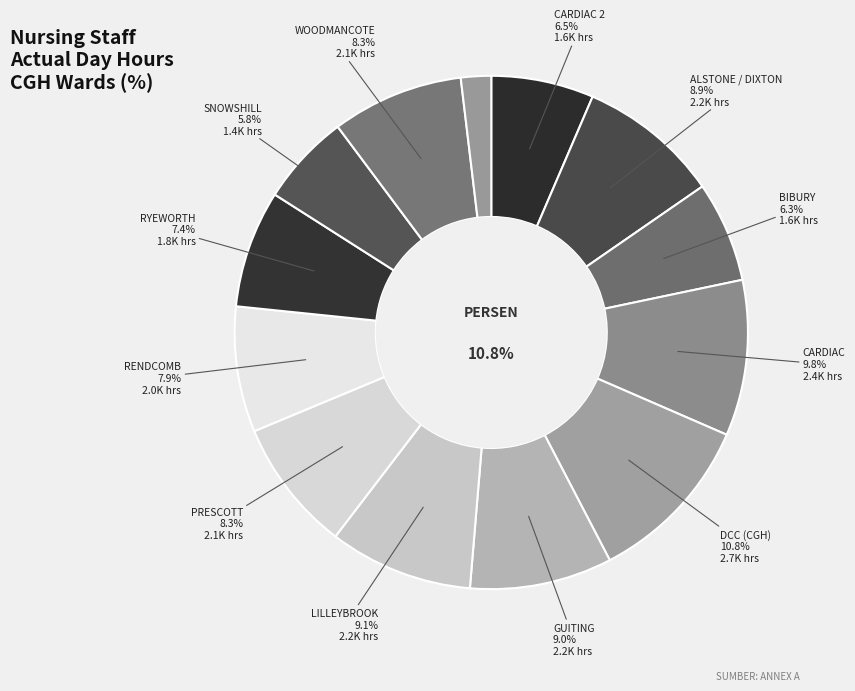

True or false: CARDIAC 2 accounts for 6% of the total.

True